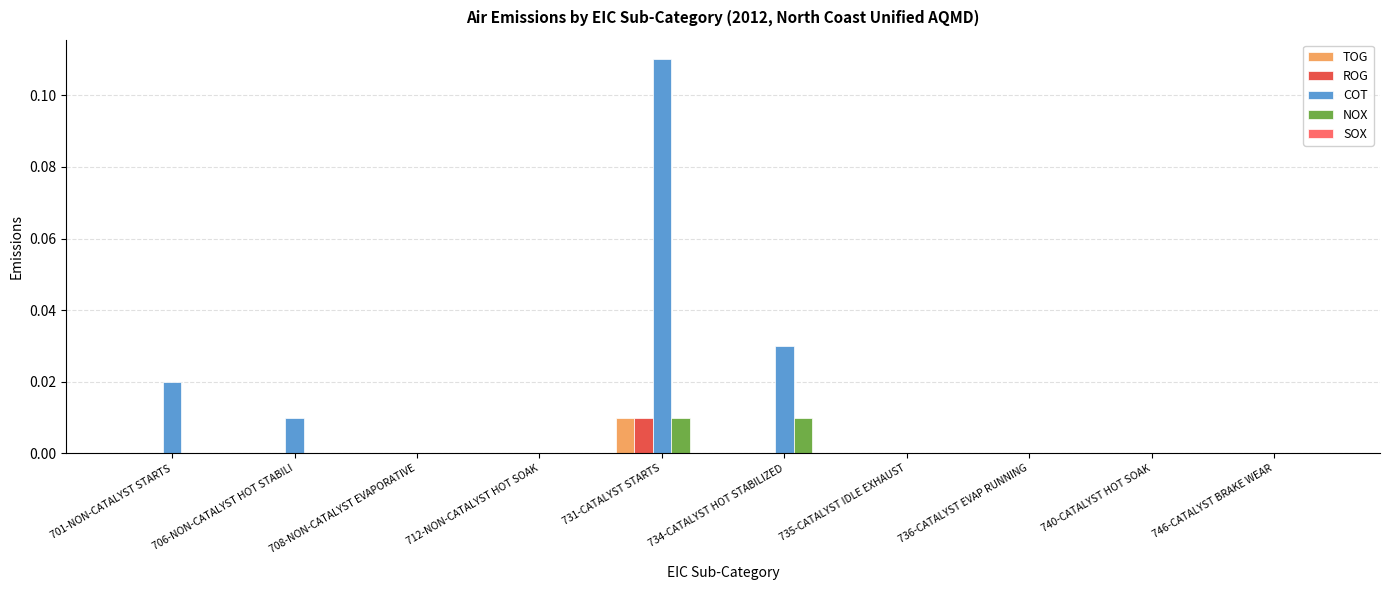

At which category is the sum across all series the highest?

731-CATALYST STARTS